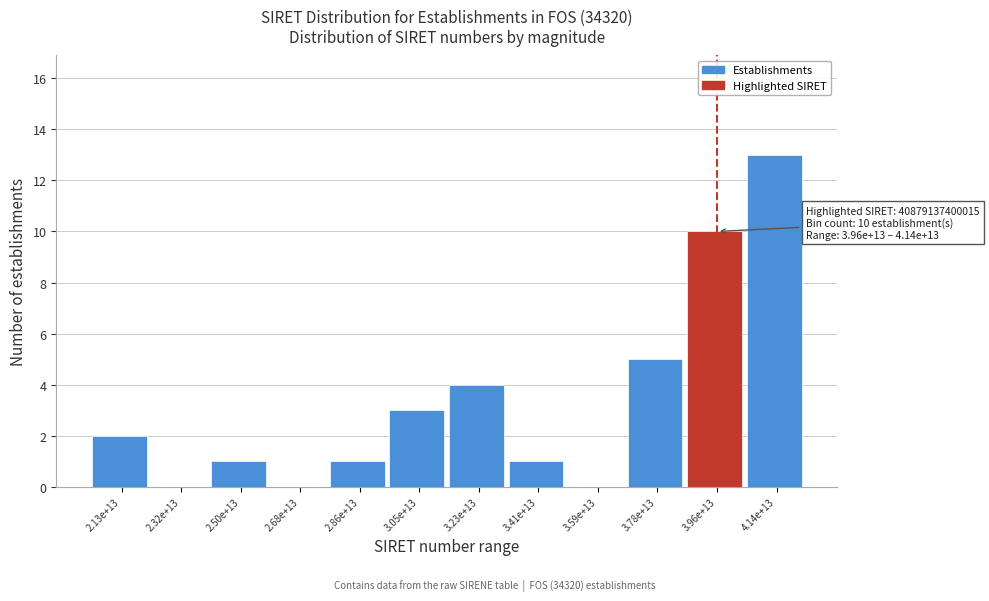

Reading left to right, transcribe all the data shown in this chart.

2.13e+13=2	2.32e+13=0	2.50e+13=1	2.68e+13=0	2.86e+13=1	3.05e+13=3	3.23e+13=4	3.41e+13=1	3.59e+13=0	3.78e+13=5	3.96e+13=10	4.14e+13=13